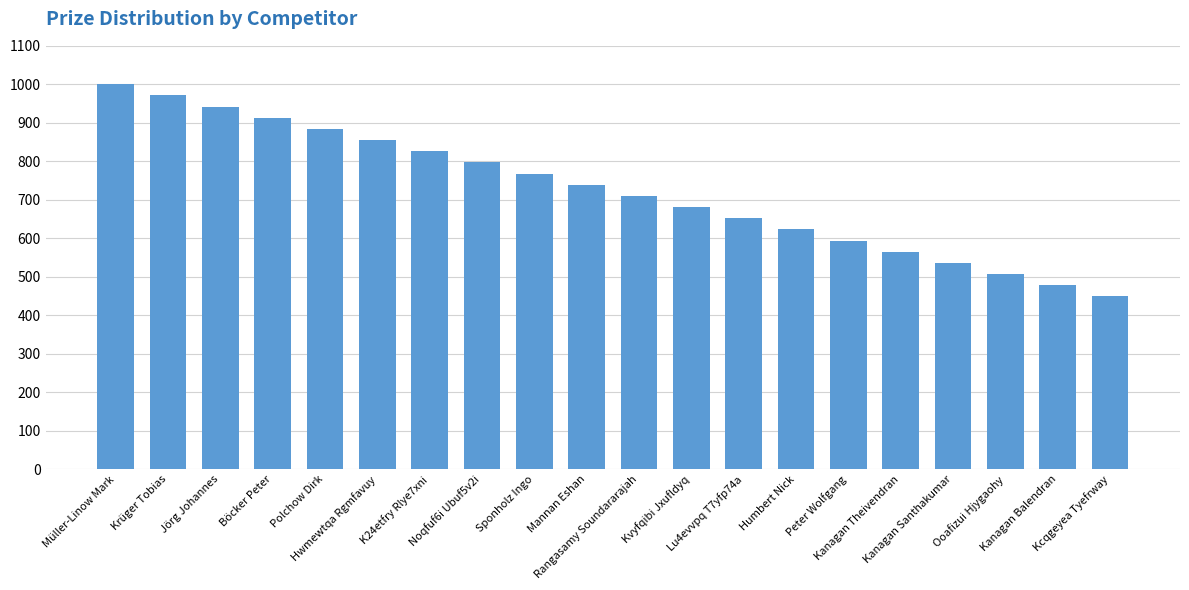

What is the difference between the maximum and minimum values?

551